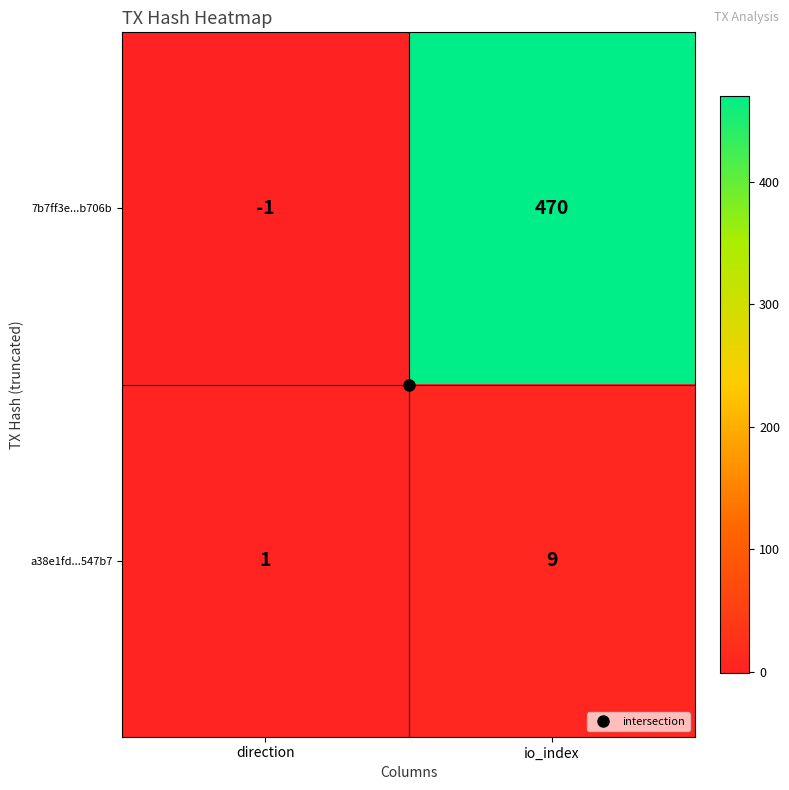

Which series changed the most between direction and io_index?

7b7ff3e...b706b